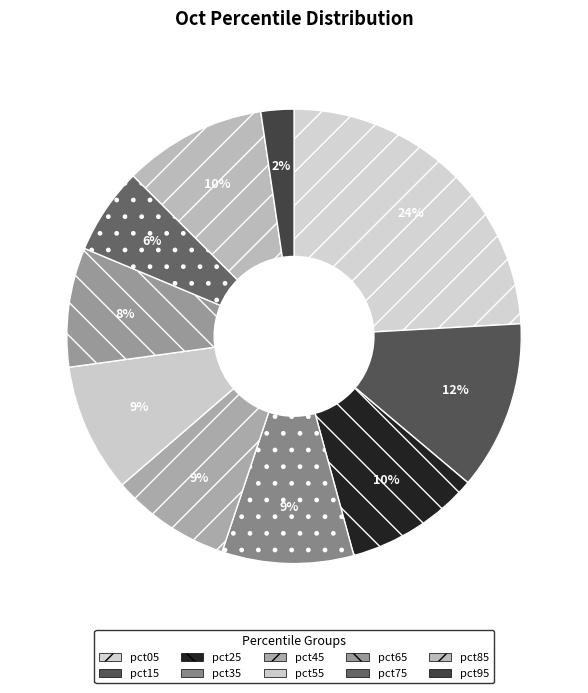

Does any single category account for the majority?

No